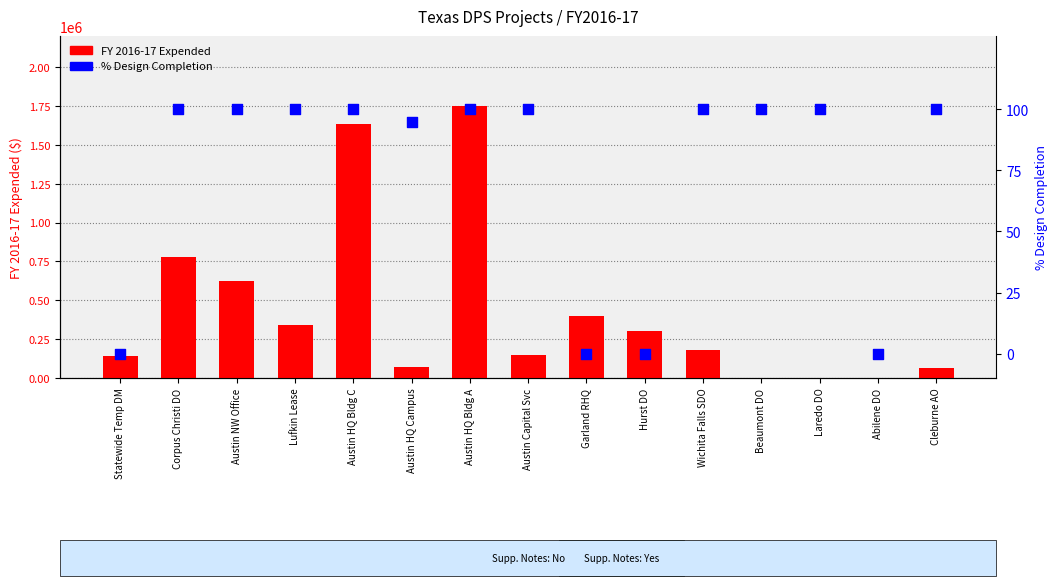

Which series contains the highest Y value?

FY 2016-17 Expended